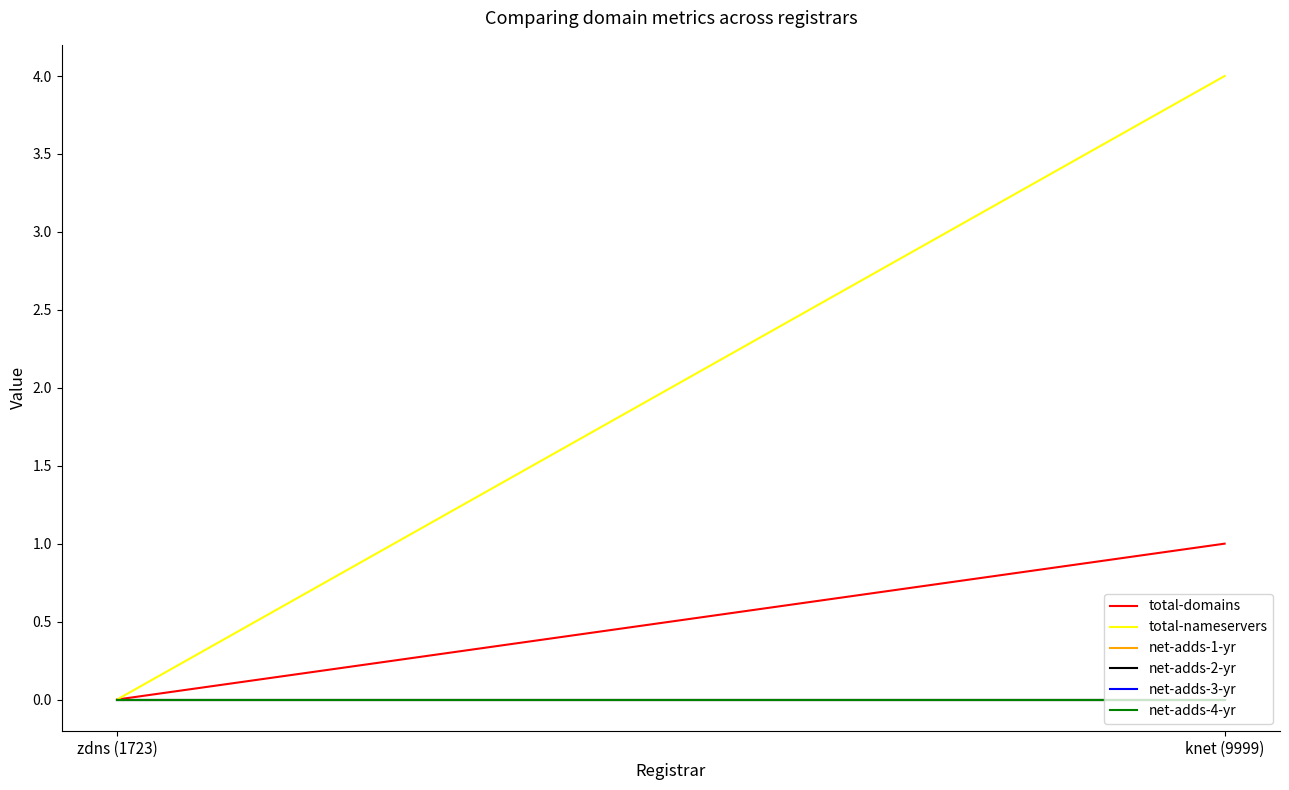

Is this an area chart (filled region under the line)?

No